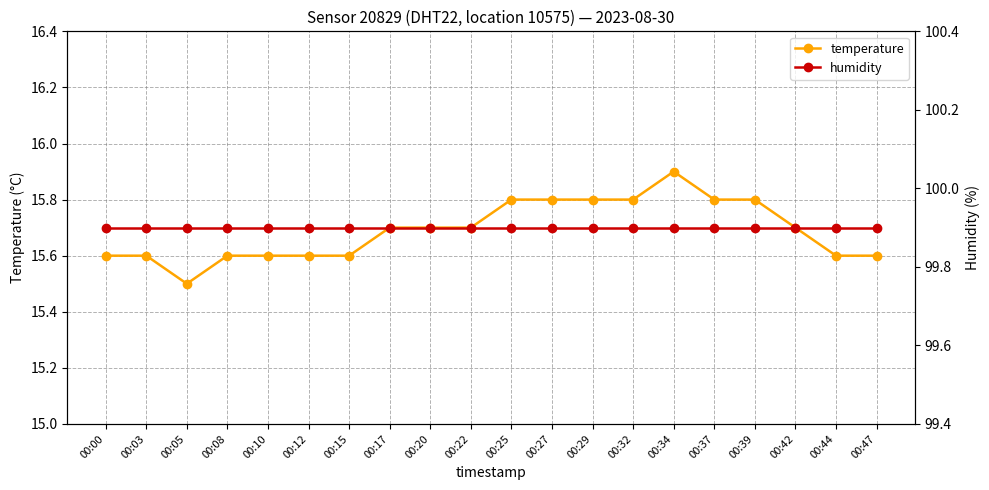

What is the approximate value of humidity at 00:47?

99.9